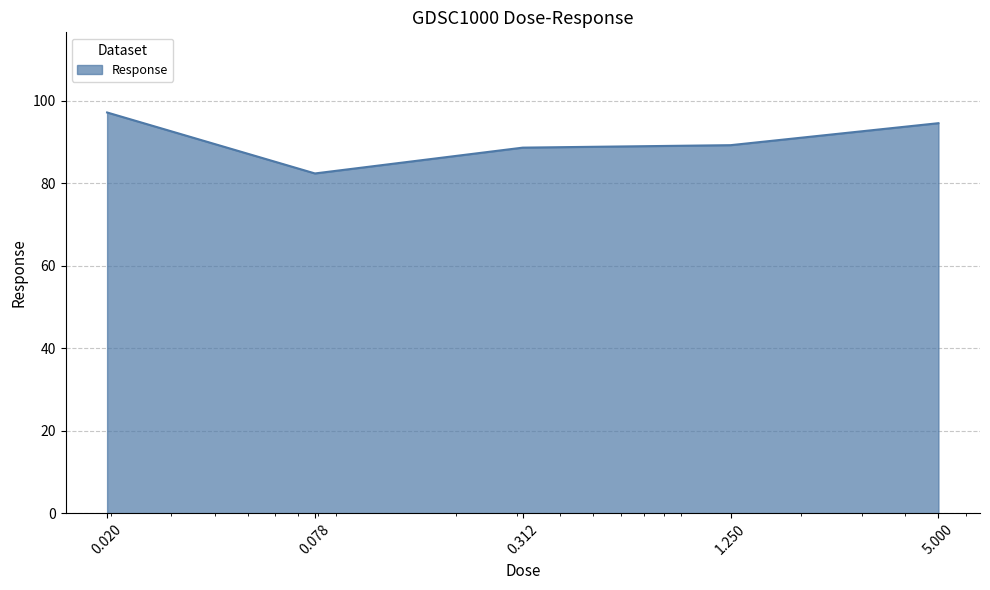

What is the maximum value shown in the chart?

97.2